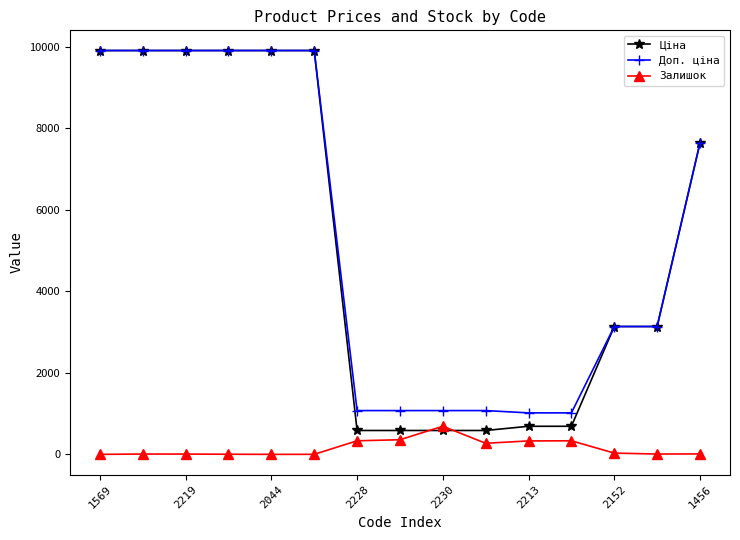

What is the sum of all Залишок values?

2386.0